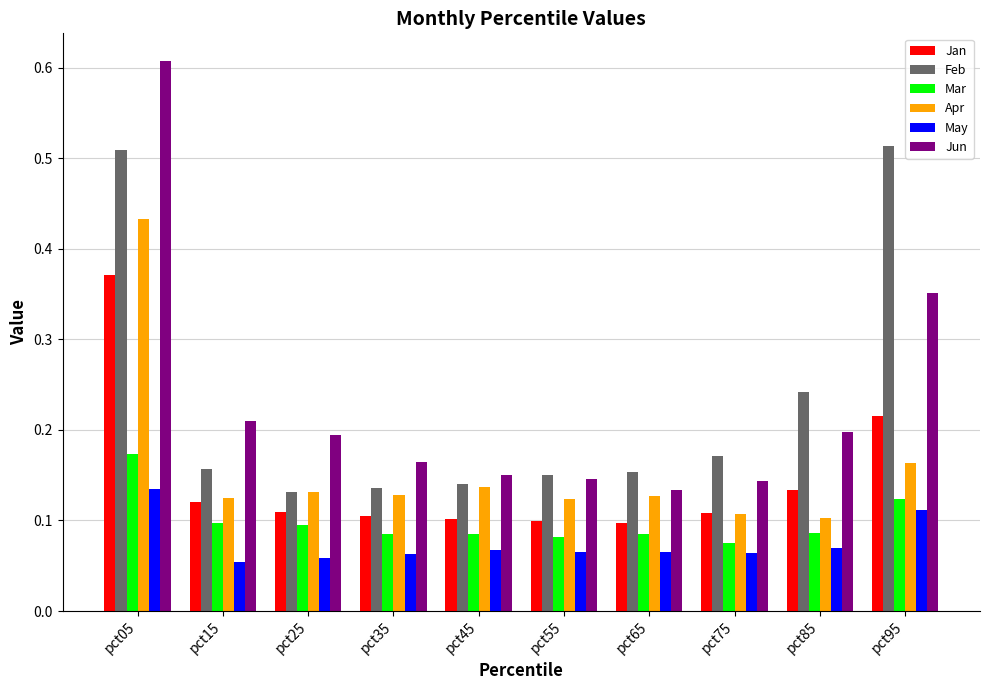

Which label corresponds to the largest value in the chart?

pct05